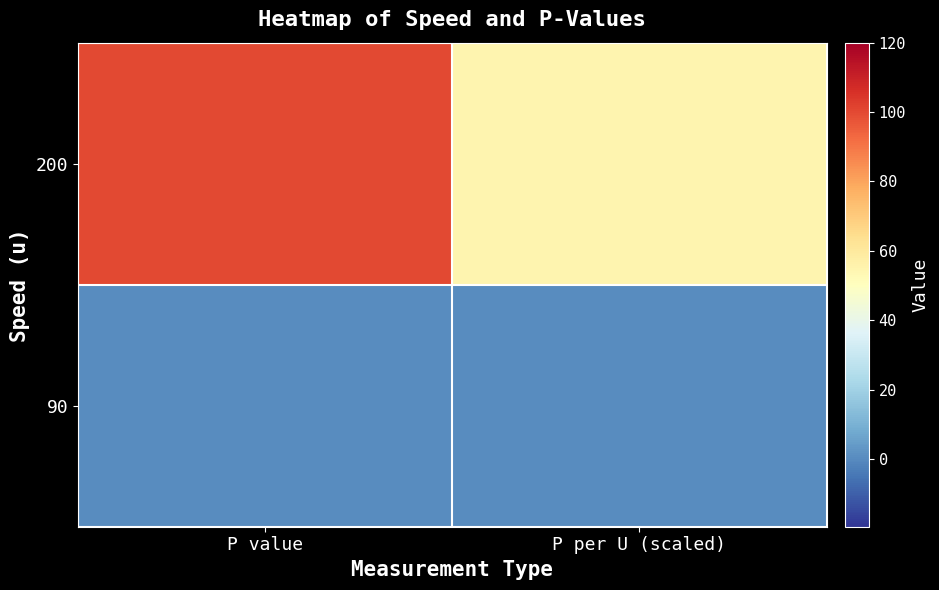

What is the total value across all series at P value?

100.5